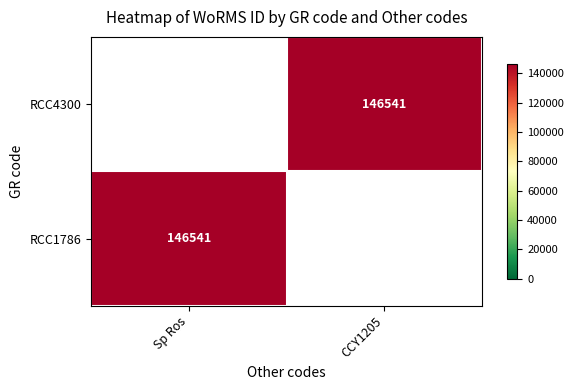

At which category is the sum across all series the highest?

Sp Ros